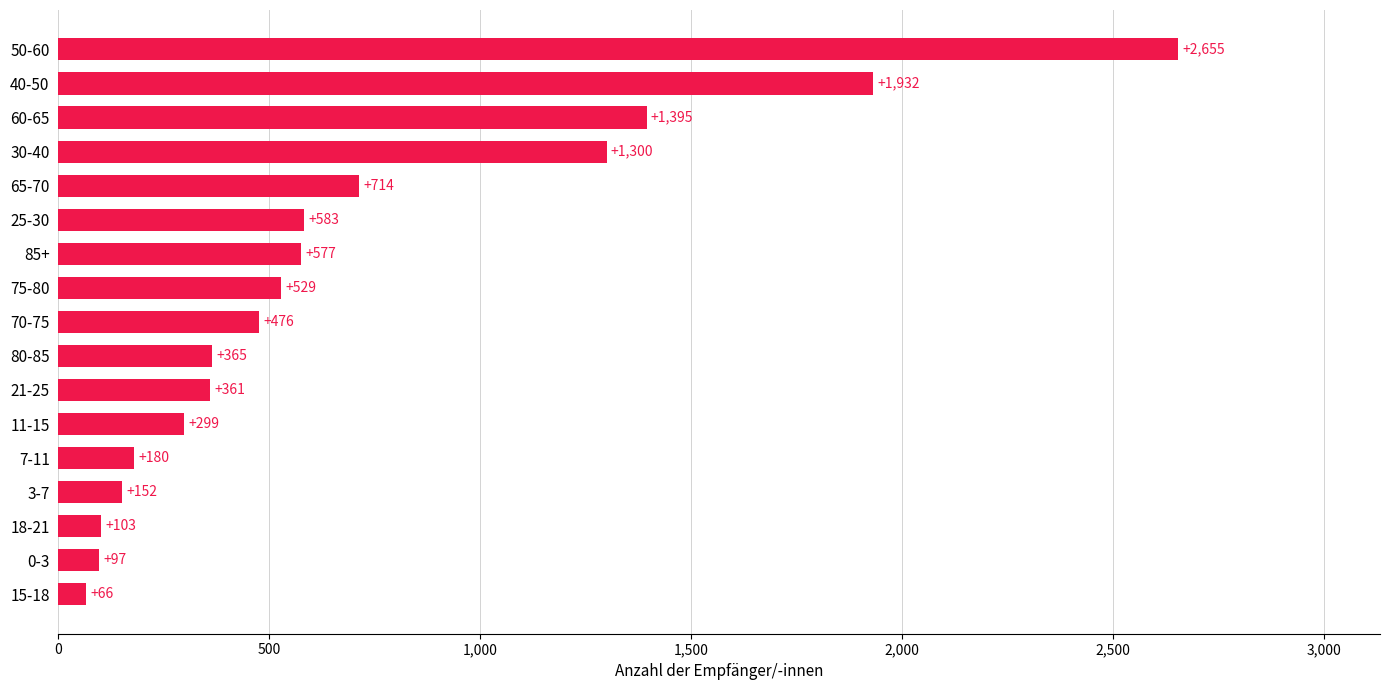

At which label is the value closest to 1360?

60-65